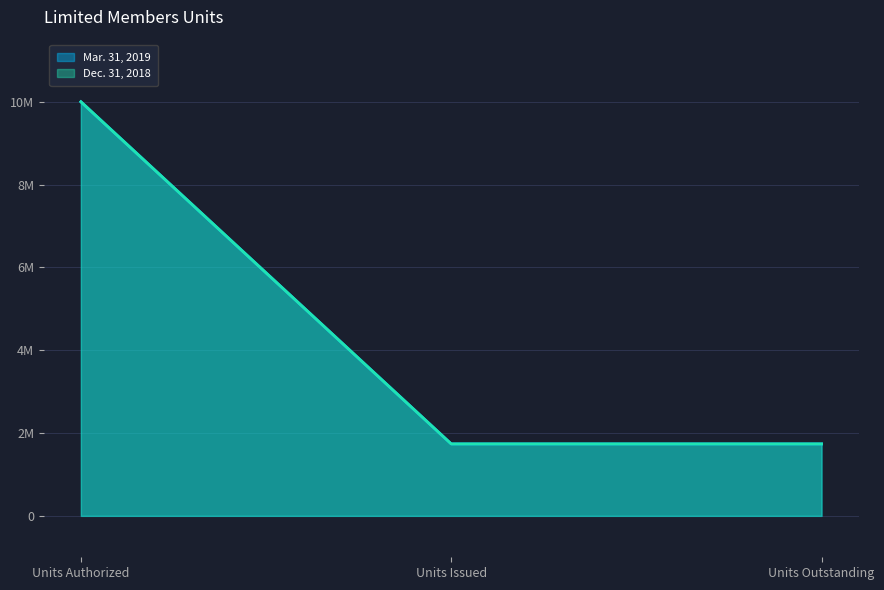

Rank the series by their maximum value, from lowest to highest.

Mar. 31, 2019, Dec. 31, 2018